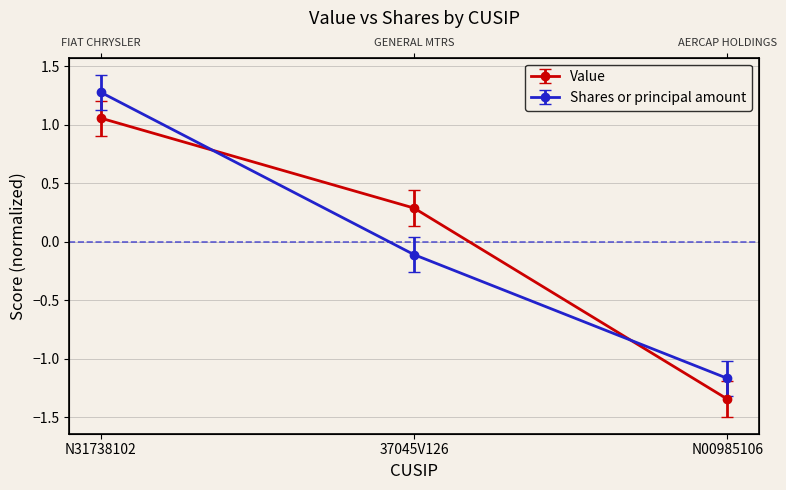

Reading left to right, list all the values displayed in this chart.

Value: N31738102=1.1	37045V126=0.3	N00985106=-1.3
Shares or principal amount: N31738102=1.3	37045V126=-0.1	N00985106=-1.2